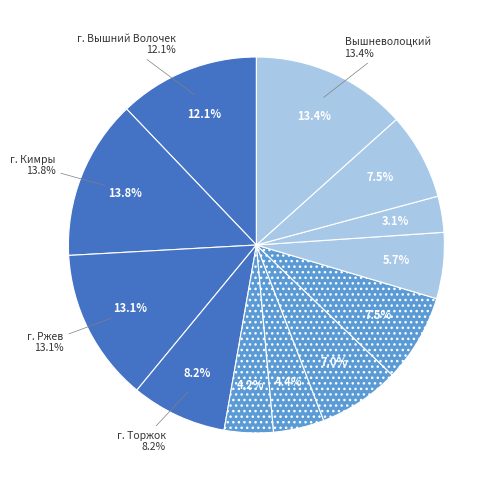

To the nearest percent, what is the combined percentage of Весьегонский and г. Кимры?

21%